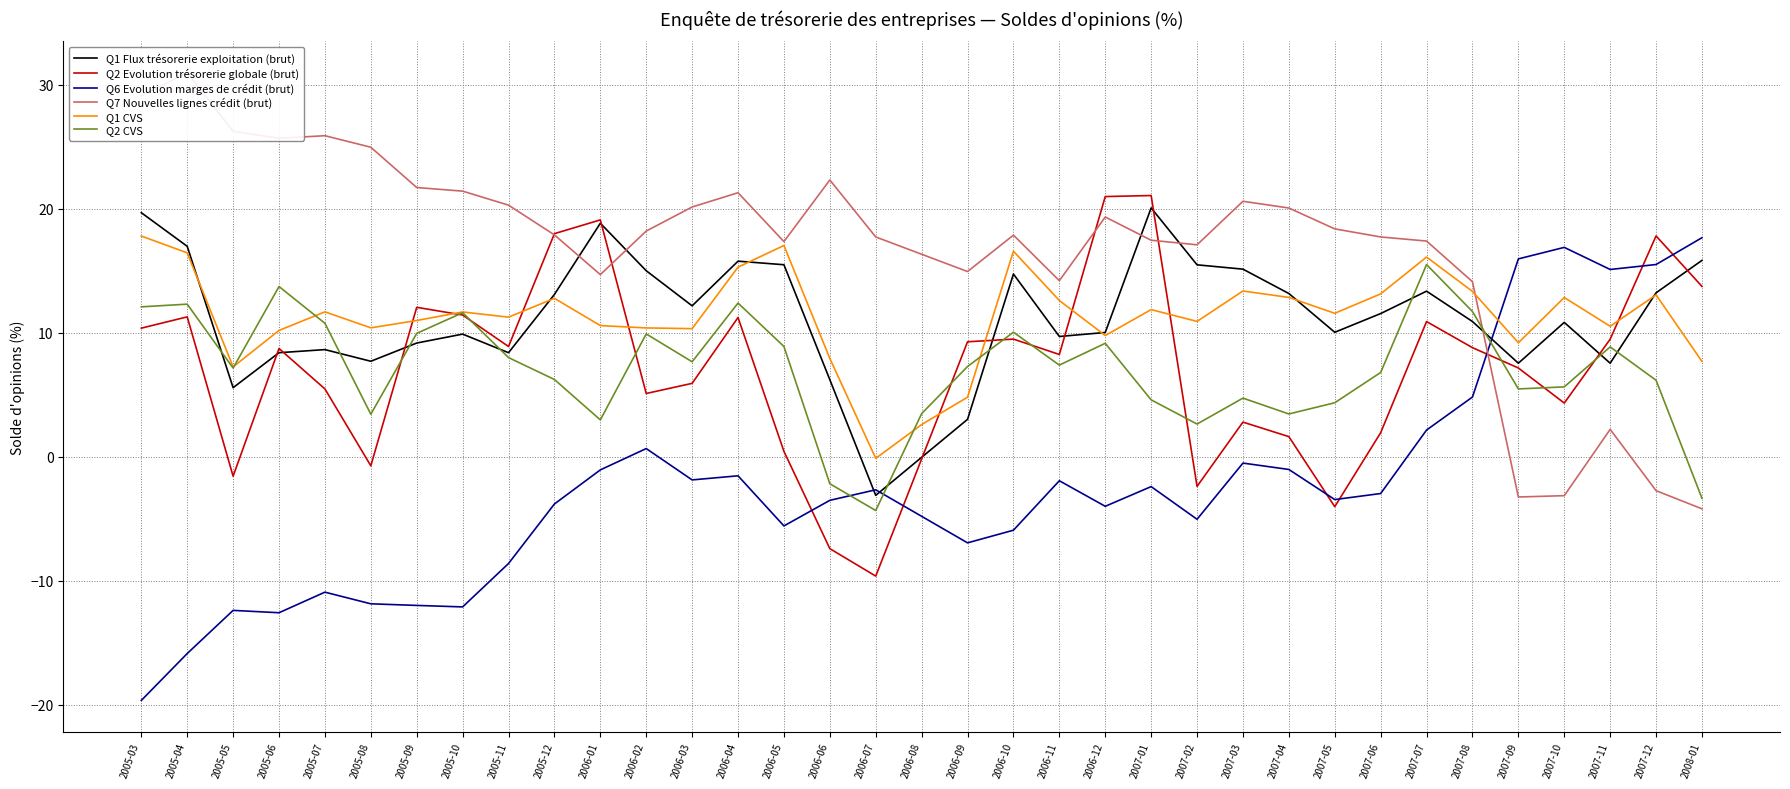

How many interior local valleys does the Q1 Flux trésorerie exploitation (brut) series have?

9